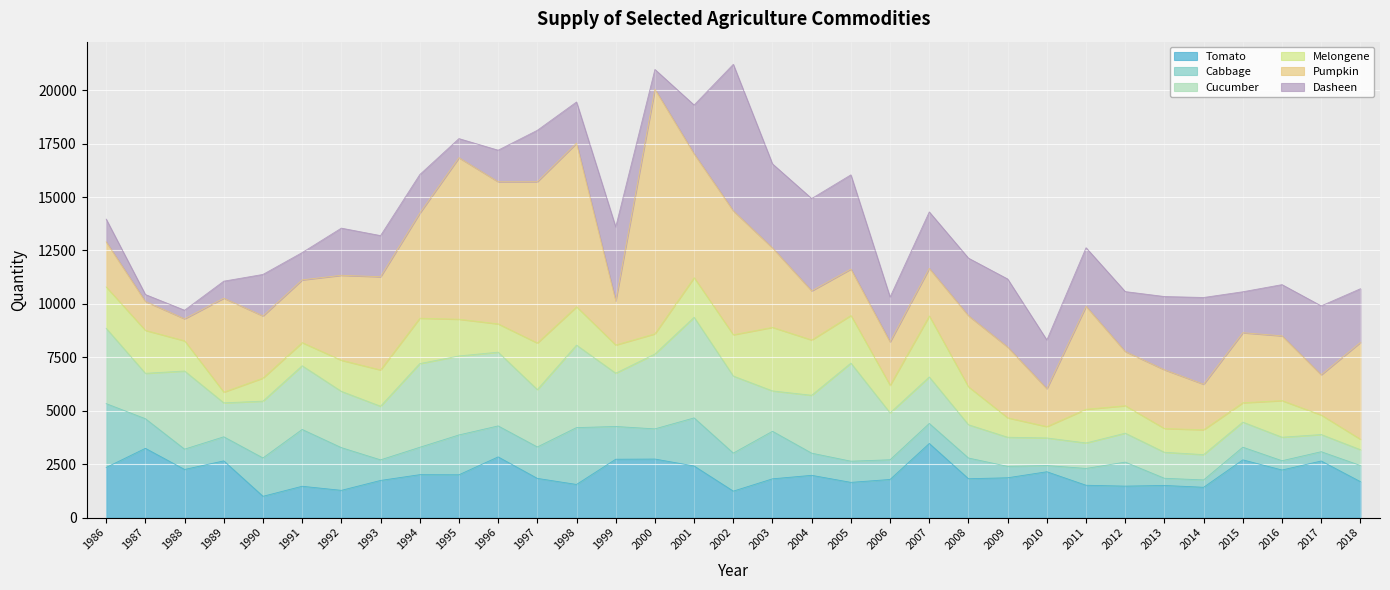

The value of Dasheen at 1998 is 3431.9. True or false?

False